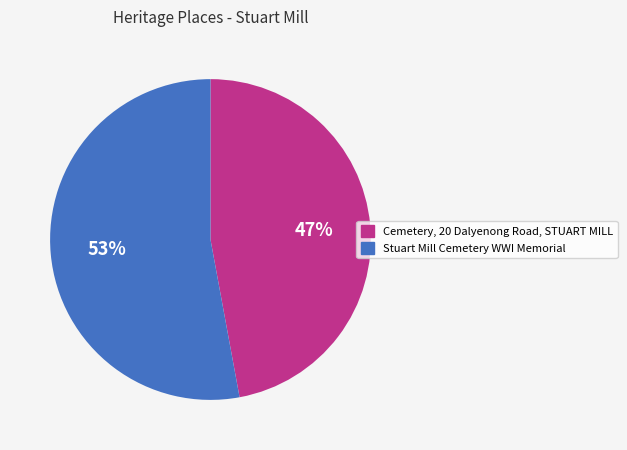

Do Stuart Mill Cemetery WWI Memorial and Cemetery, 20 Dalyenong Road, STUART MILL together represent more than half of the pie?

Yes